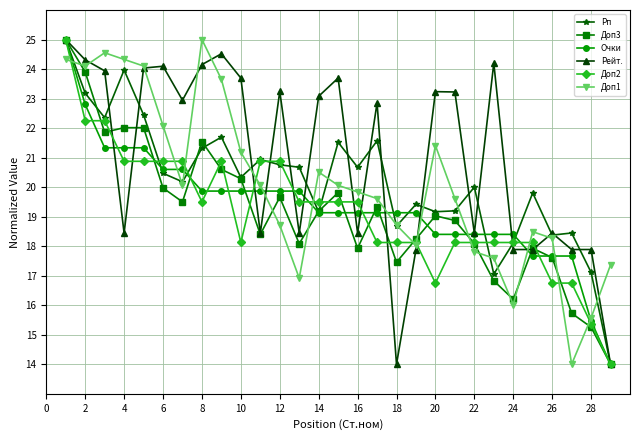

Which series has the largest total across all categories?

Рейт.